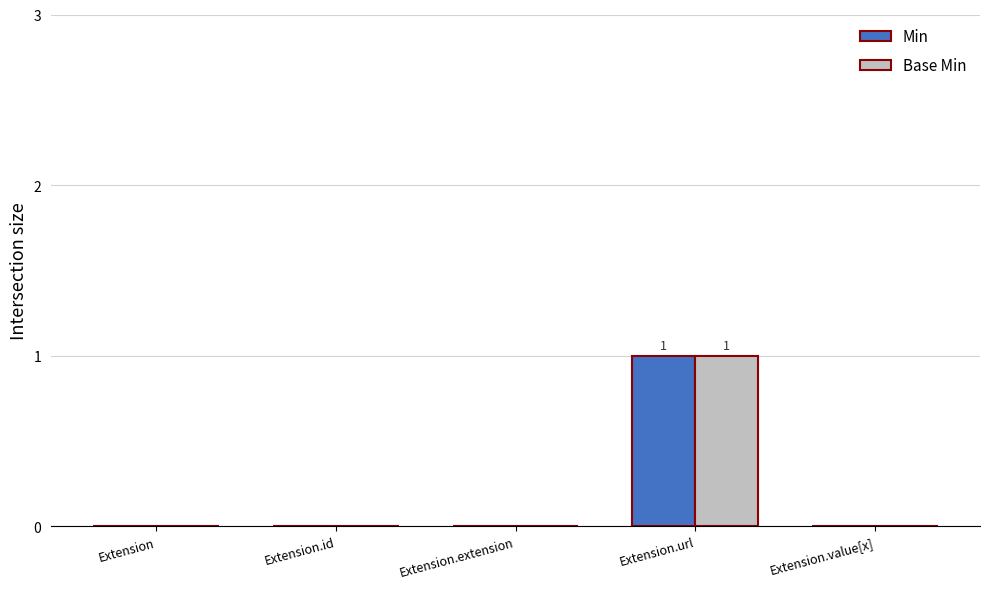

Are the bars horizontal?

No